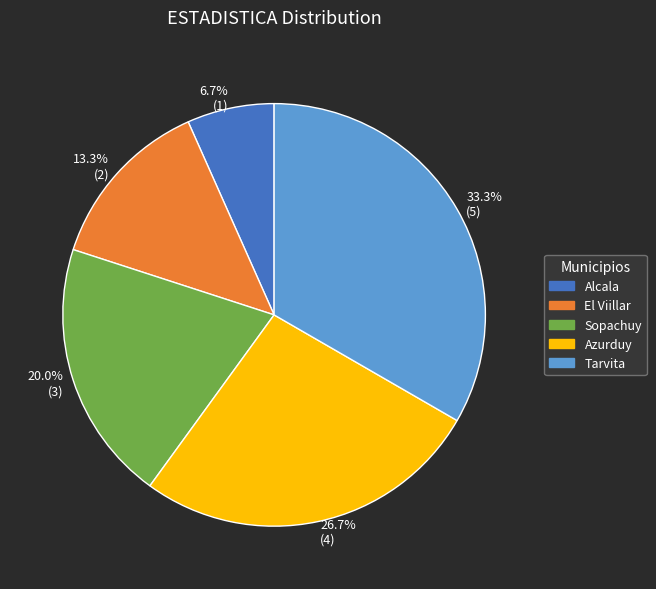

What percentage is NOT represented by Sopachuy?

80.0%